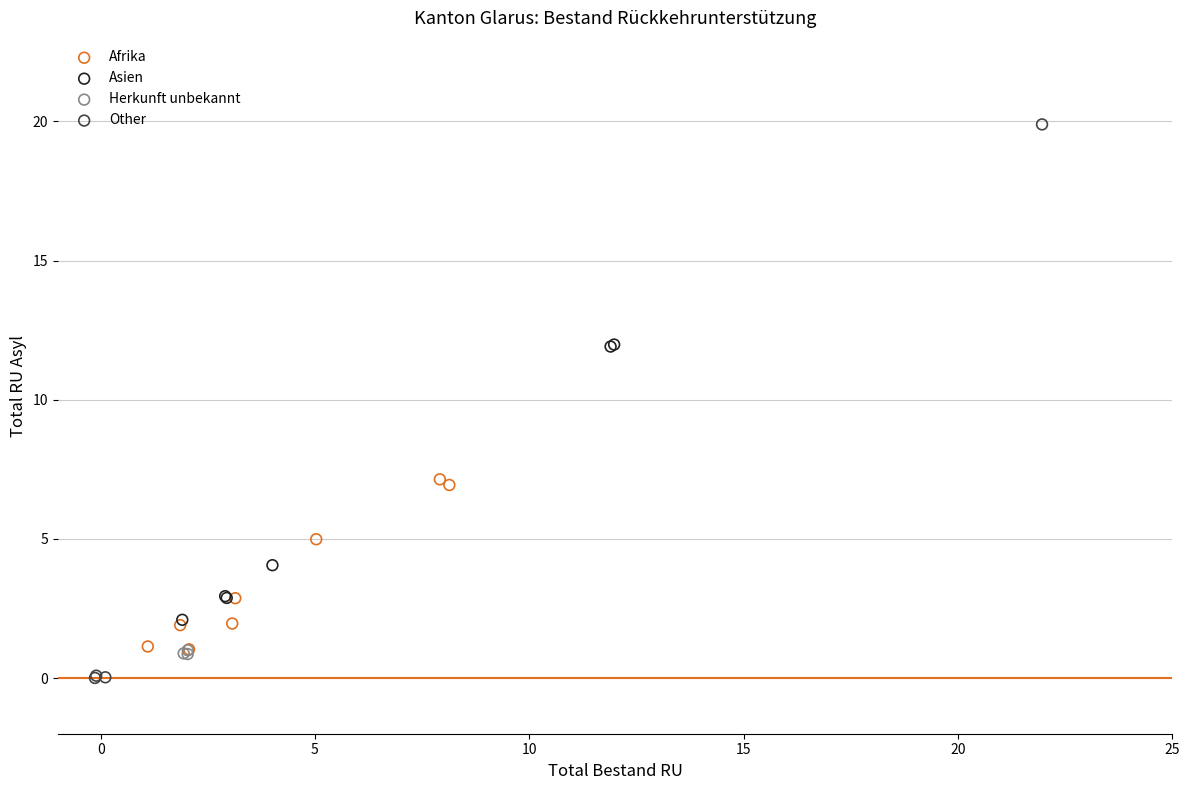

Which series reaches the maximum Y coordinate?

Other